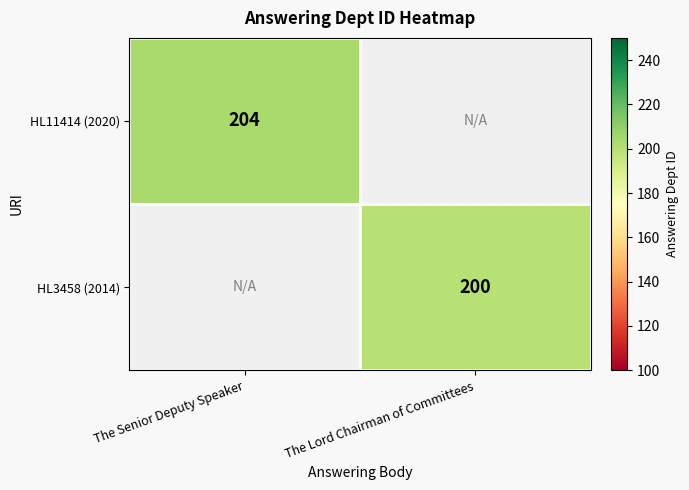

How many data points does each series have?

2